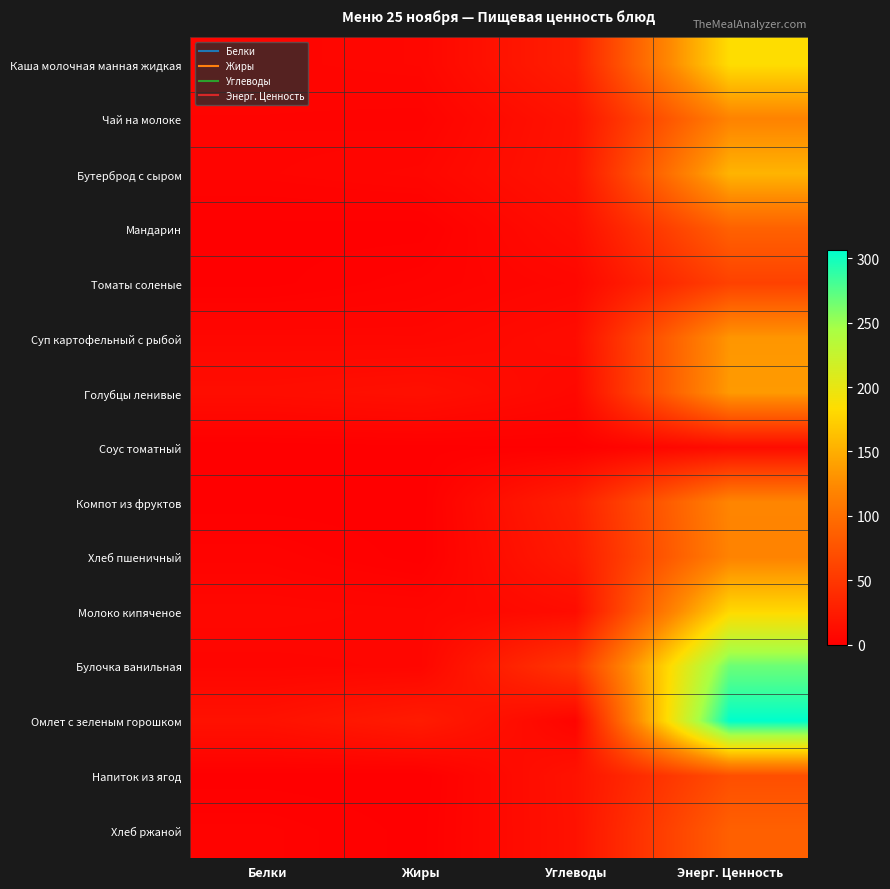

Between Белки and Энерг. Ценность, which is larger?

Энерг. Ценность